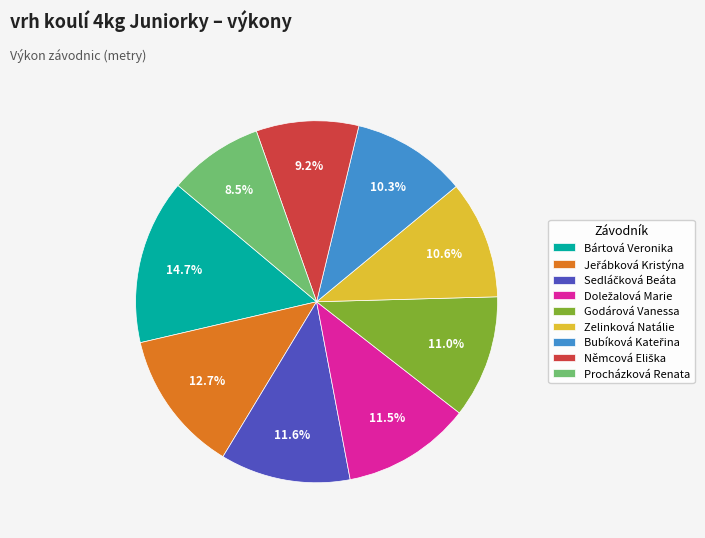

How many segments does this pie chart have?

9